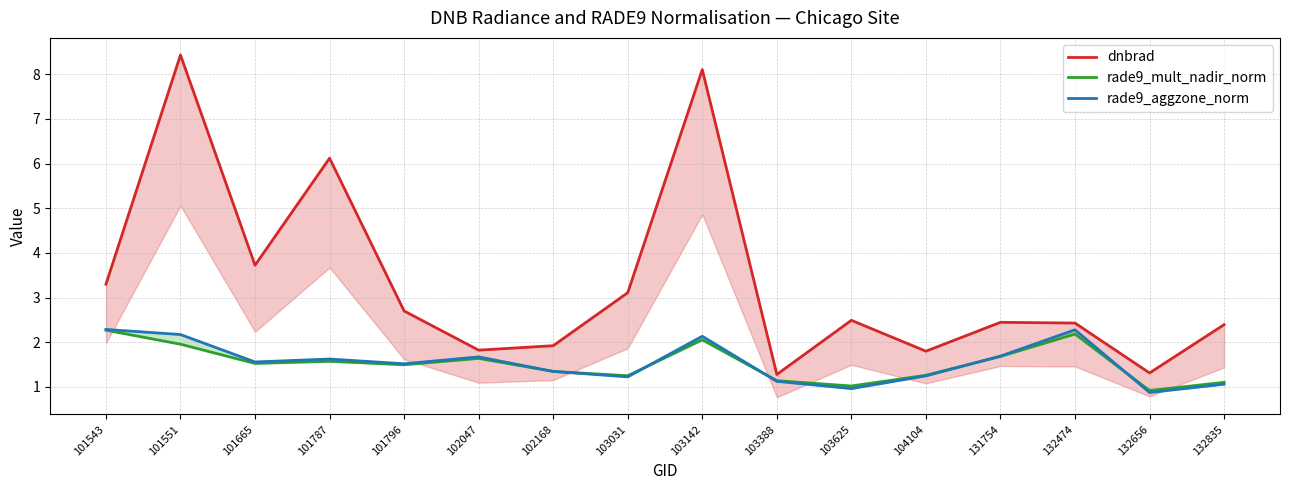

Count the number of data series in this chart.

3